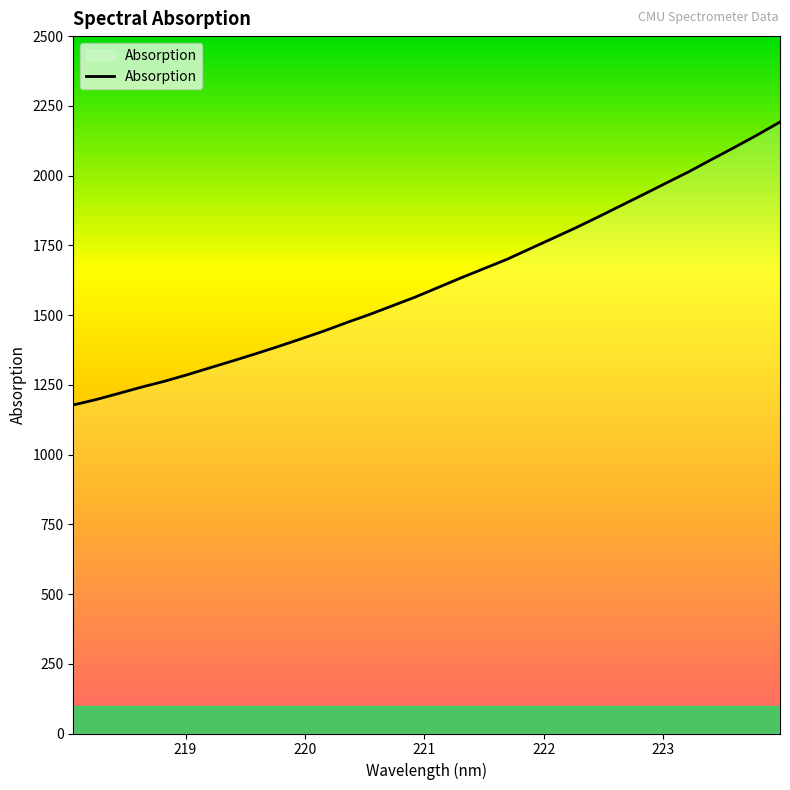

What is the greatest value displayed?

2192.0